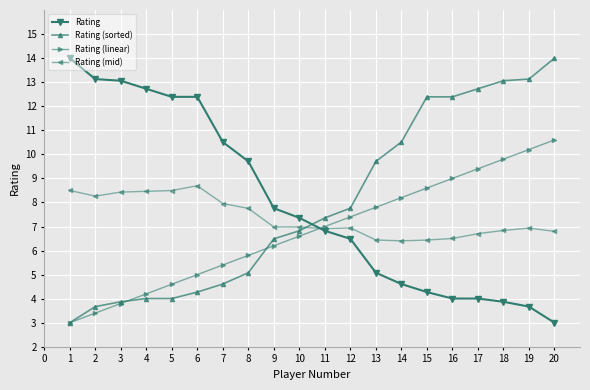

How many lines are shown in the chart?

4